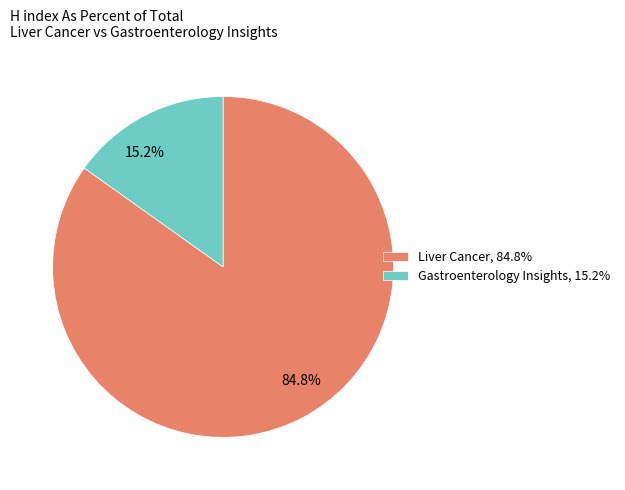

Count the number of slices in the pie.

2